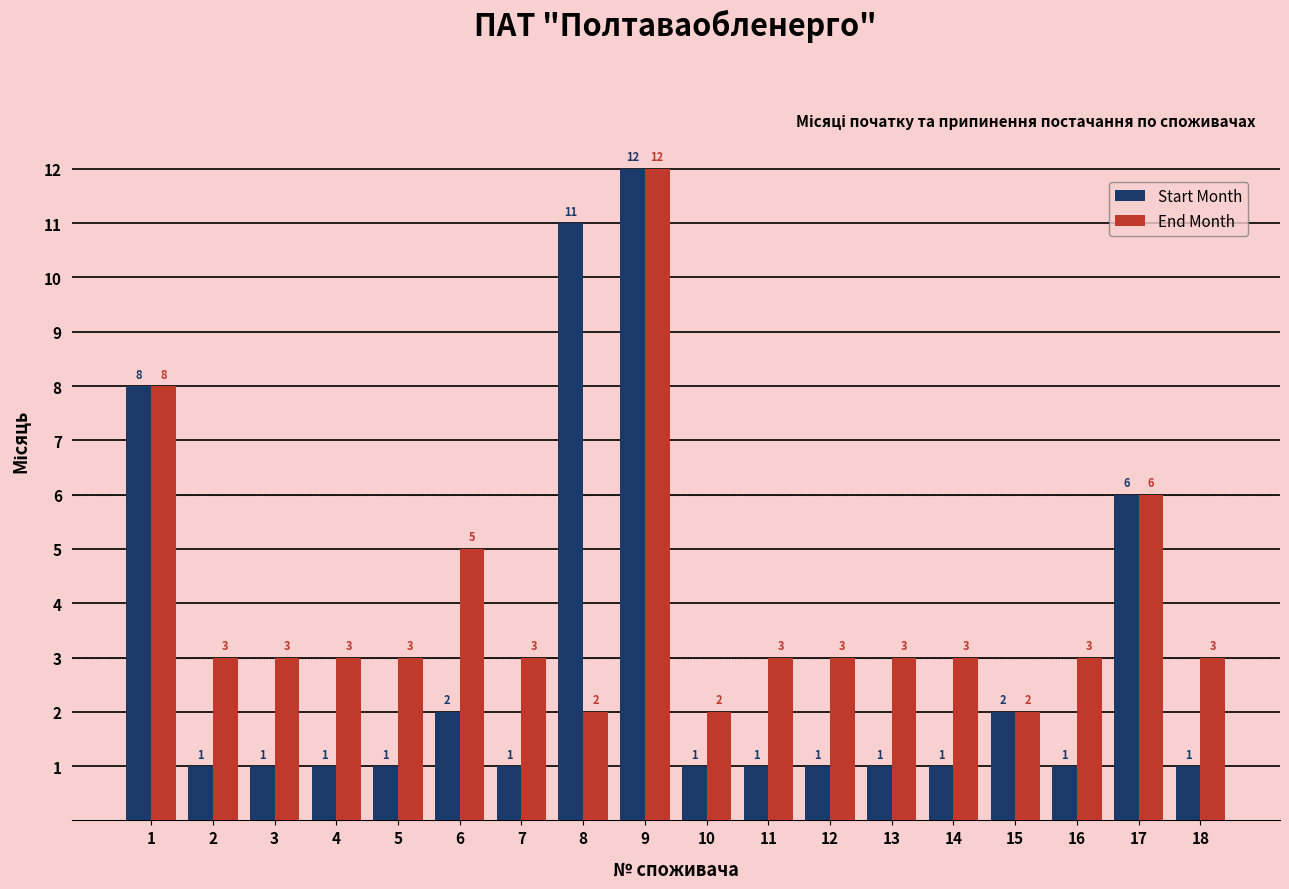

Rank the series at 6 from lowest to highest value.

Start Month, End Month